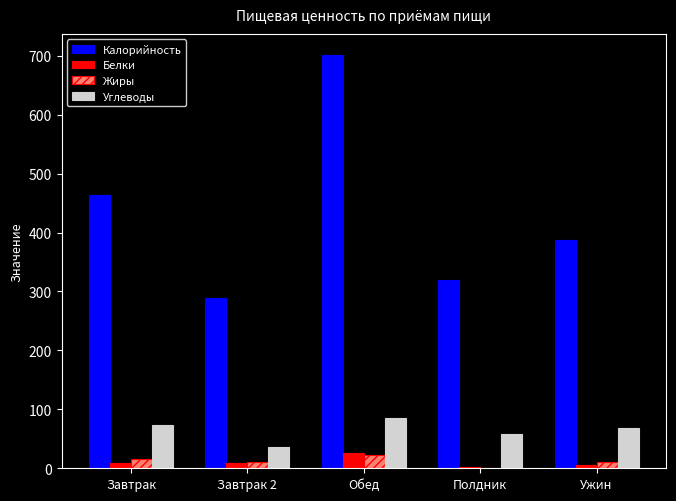

Which series has the widest spread of values?

Калорийность